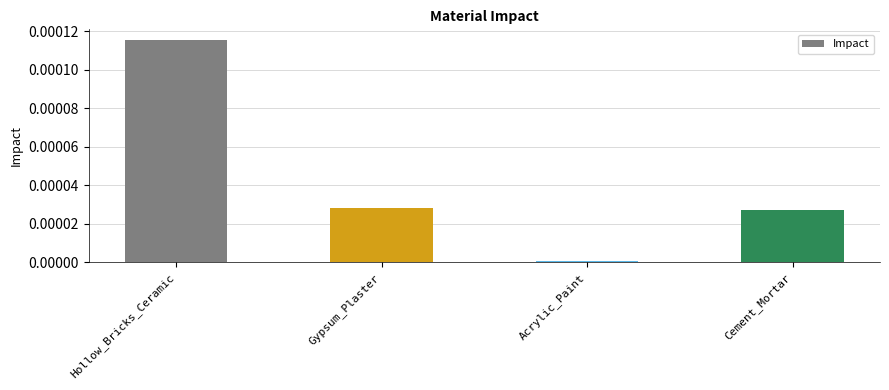

Are the bars grouped side by side (vs. stacked)?

No